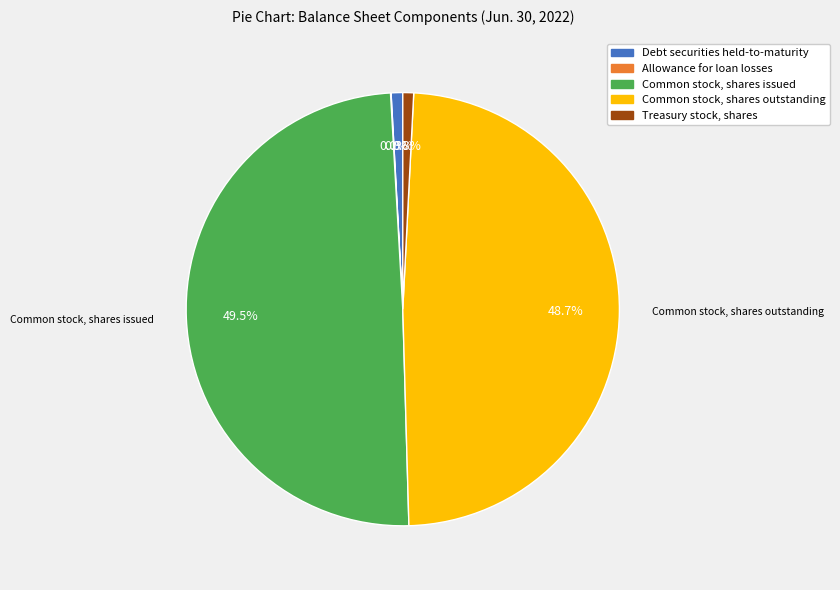

What is the largest slice in the pie chart?

Common stock, shares issued